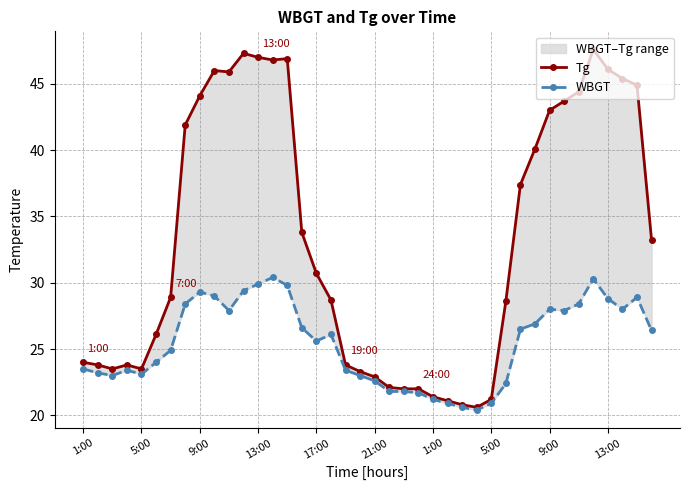

Count the number of categories in the chart.

40